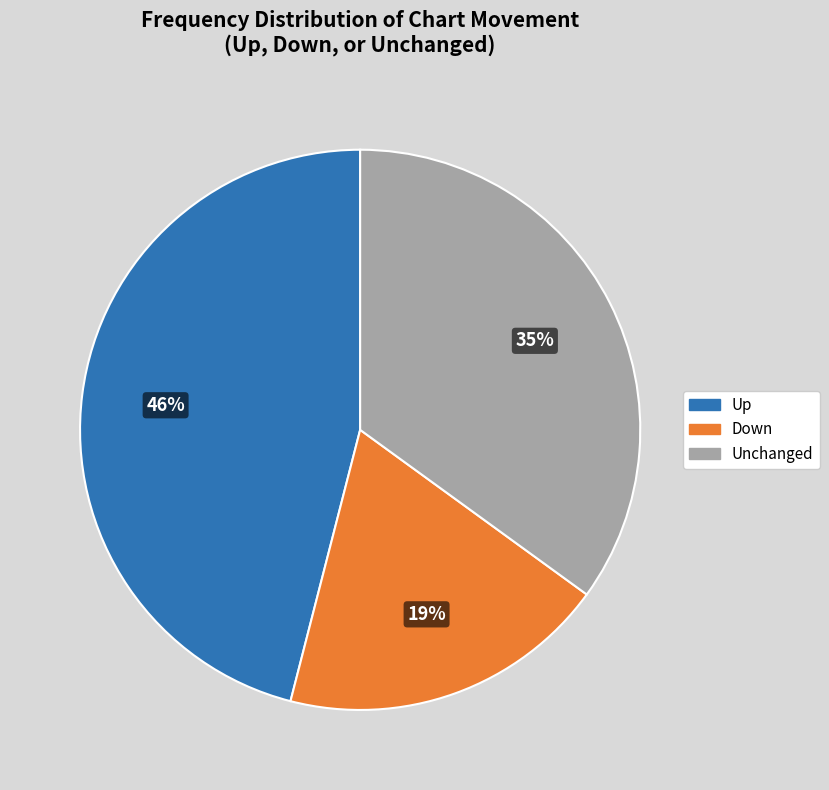

To the nearest percent, what is the difference between the largest and smallest slice percentages?

27%